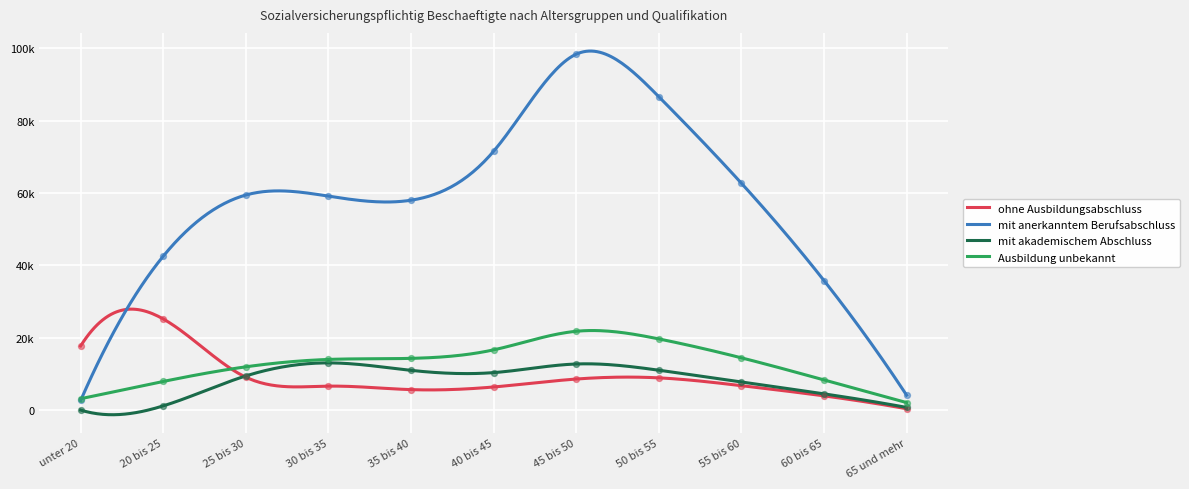

Which series has the largest total across all categories?

mit anerkanntem Berufsabschluss